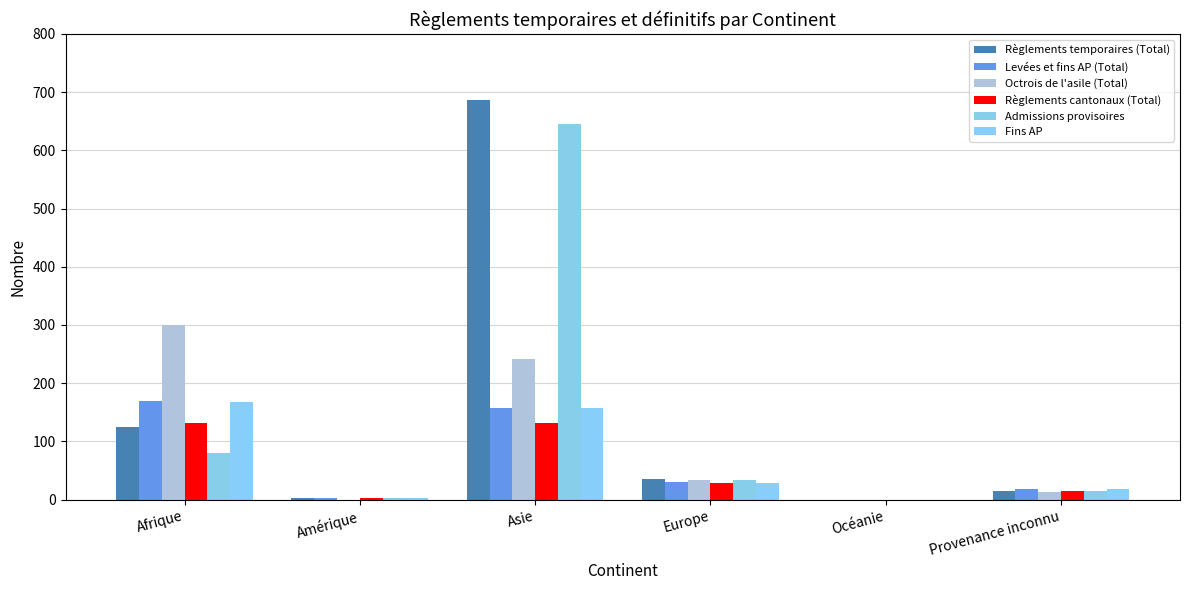

Rank the categories by Règlements cantonaux (Total) value from lowest to highest.

Océanie, Amérique, Provenance inconnu, Europe, Asie, Afrique